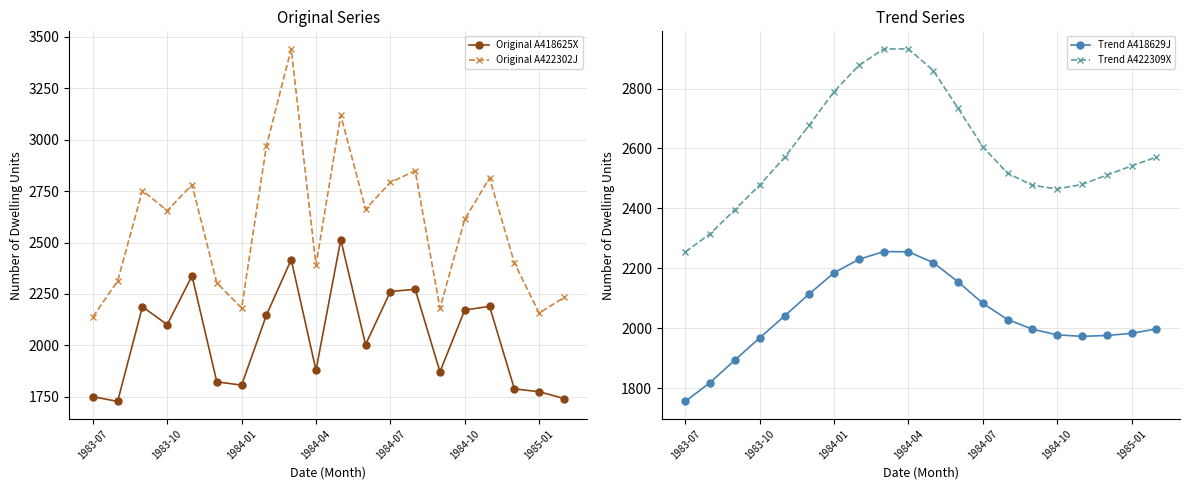

At which category is the sum across all series the highest?

8